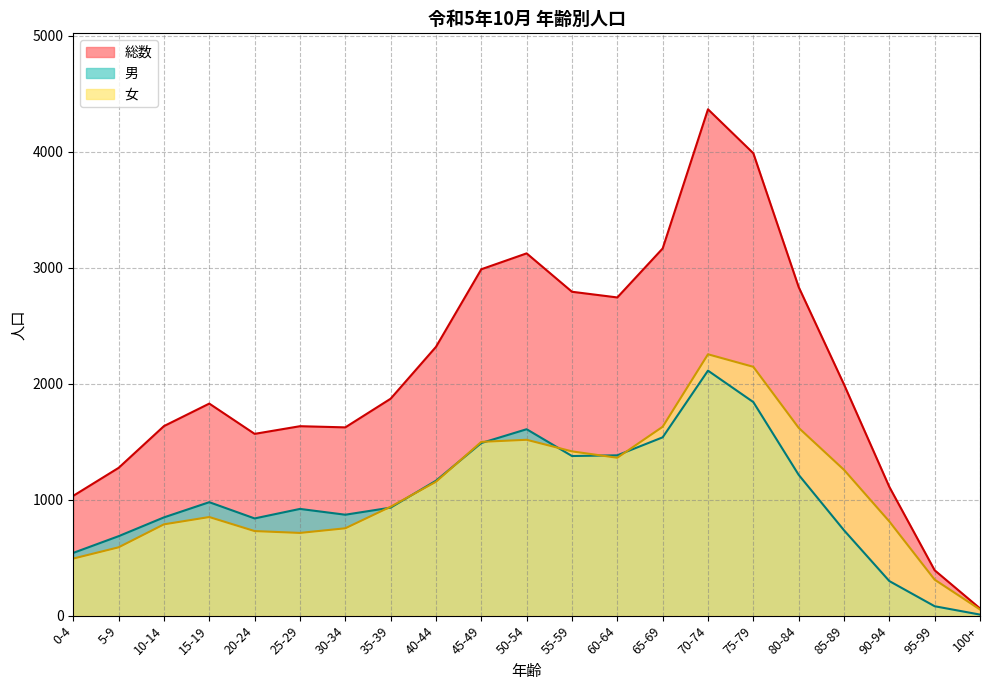

Is the value of 総数 at 45-49 greater than the value of 男 at 70-74?

Yes